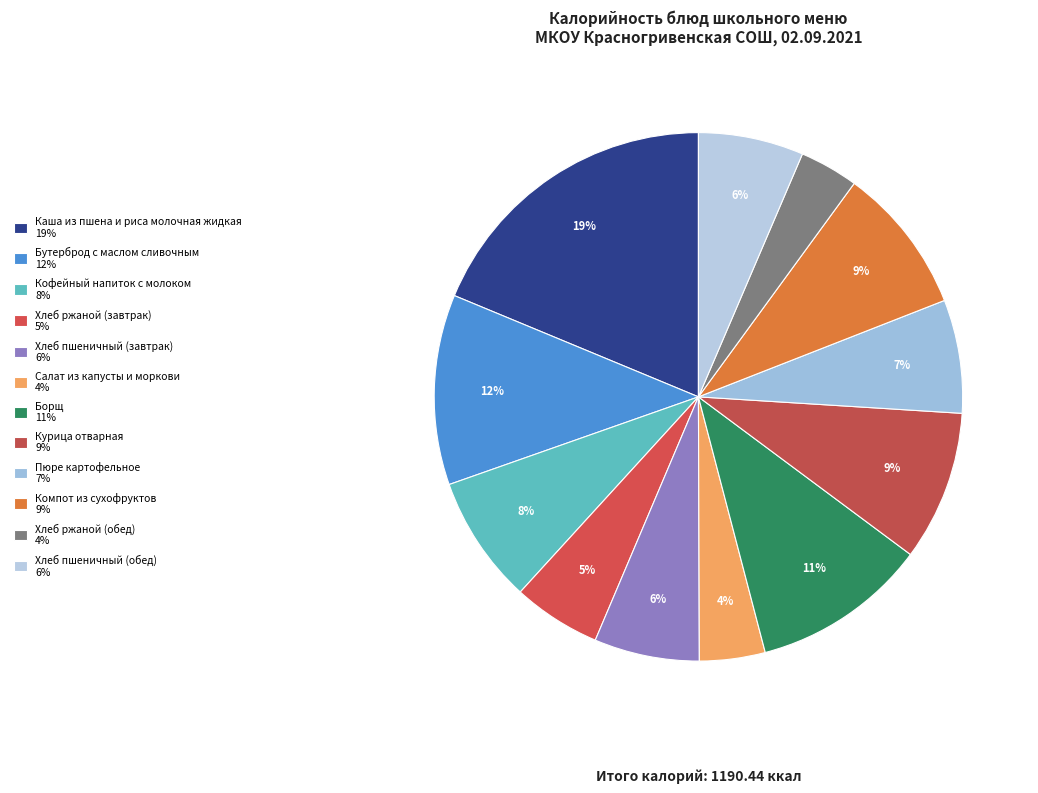

How much of the chart is everything except Хлеб ржаной (завтрак)?

94.6%